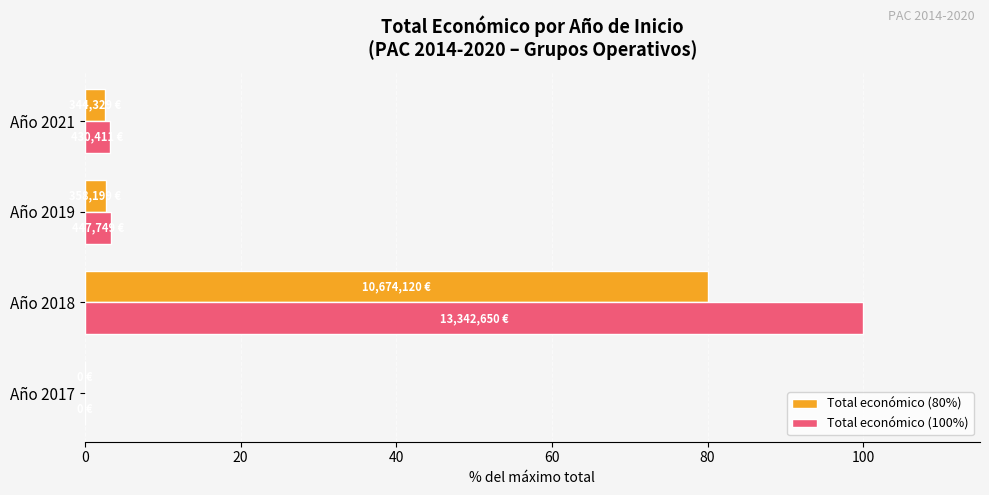

What is the sum of the Total económico (80%) values at Año 2018 and Año 2021?

82.6